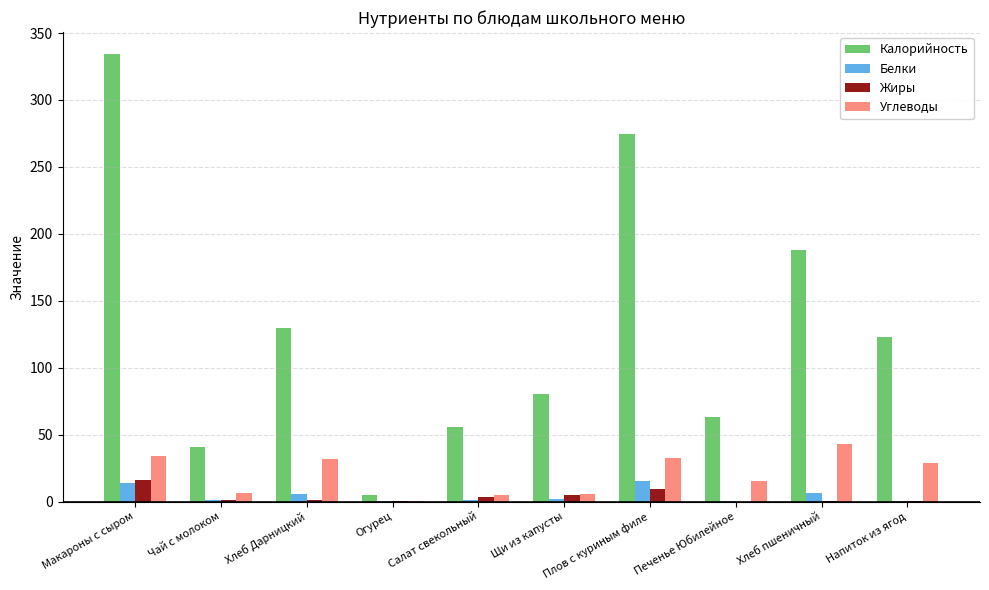

What is the maximum value for Жиры?

16.0